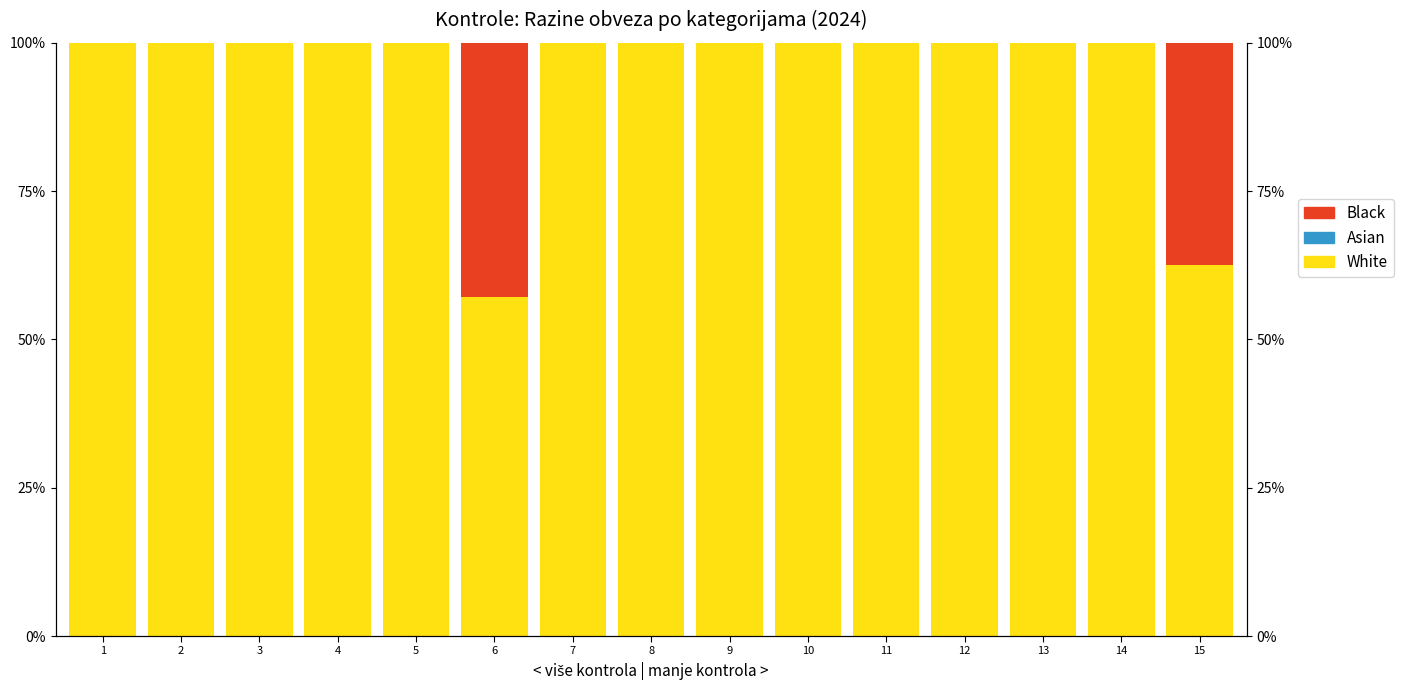

The value of Asian at 11 is 0.0. True or false?

True